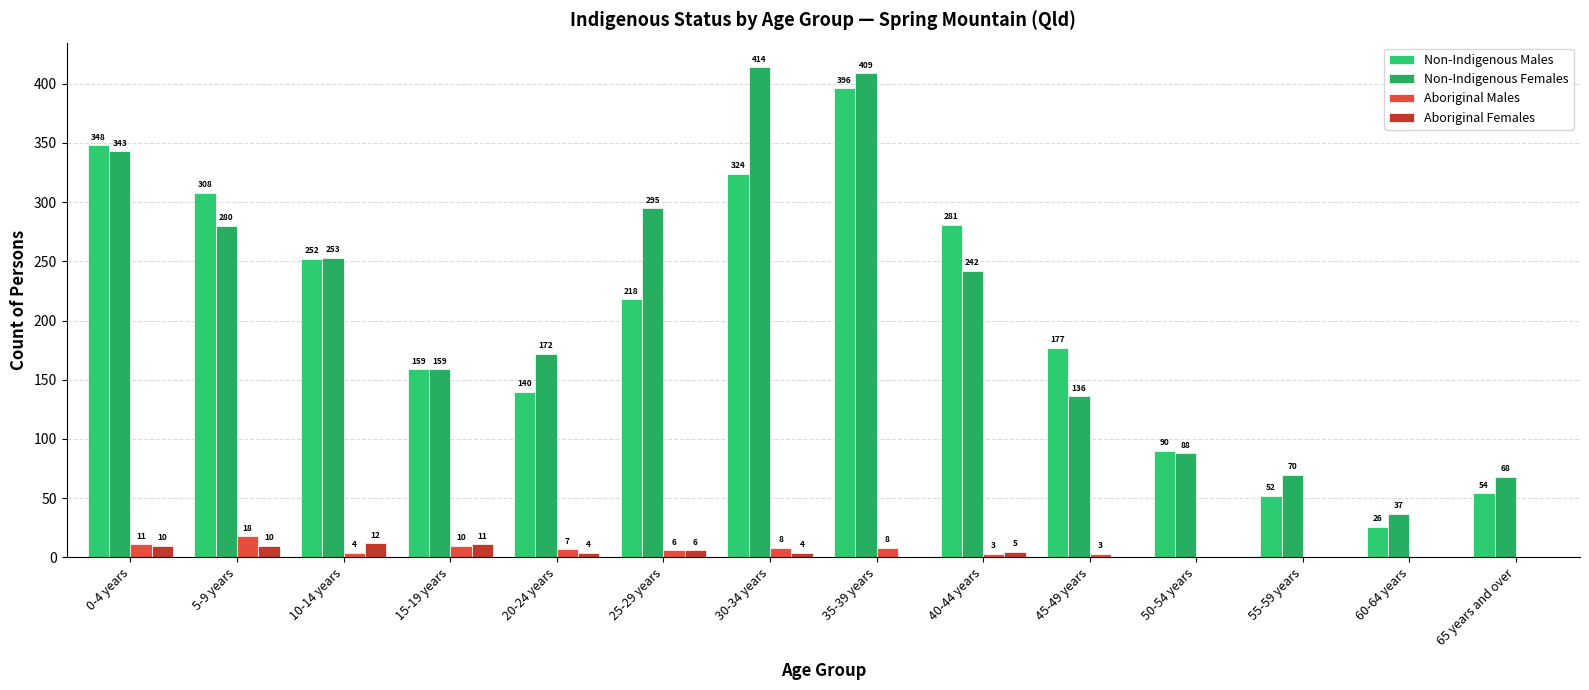

Reading left to right, what are all the values shown in this chart?

Non-Indigenous Males: 348	308	252	159	140	218	324	396	281	177	90	52	26	54
Non-Indigenous Females: 343	280	253	159	172	295	414	409	242	136	88	70	37	68
Aboriginal Males: 11	18	4	10	7	6	8	8	3	3	0	0	0	0
Aboriginal Females: 10	10	12	11	4	6	4	0	5	0	0	0	0	0